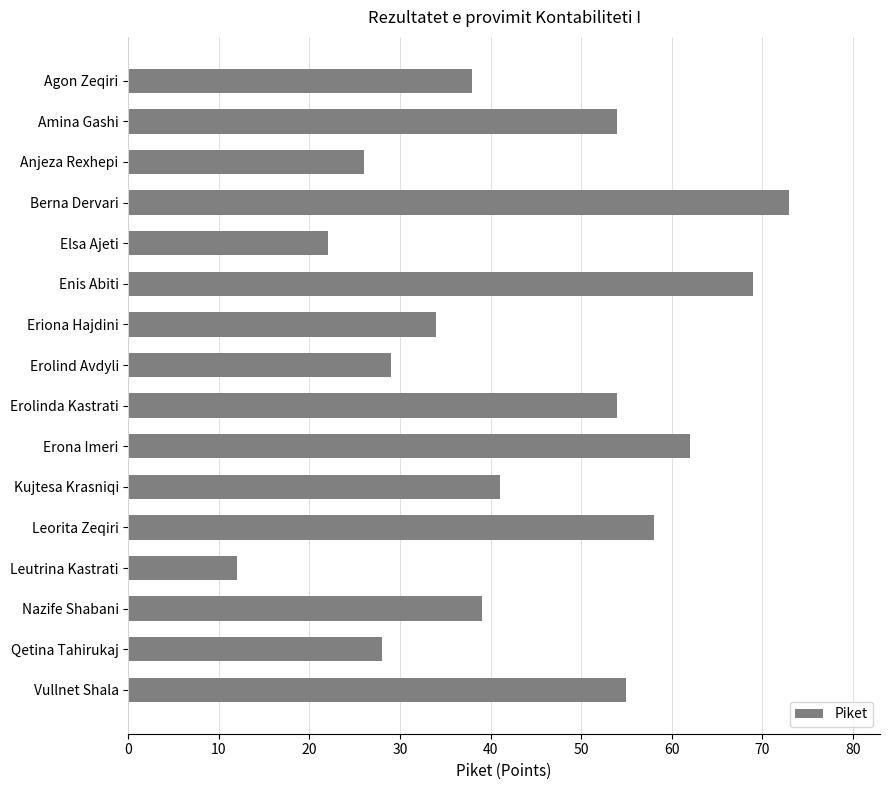

How many categories are shown in the chart?

16